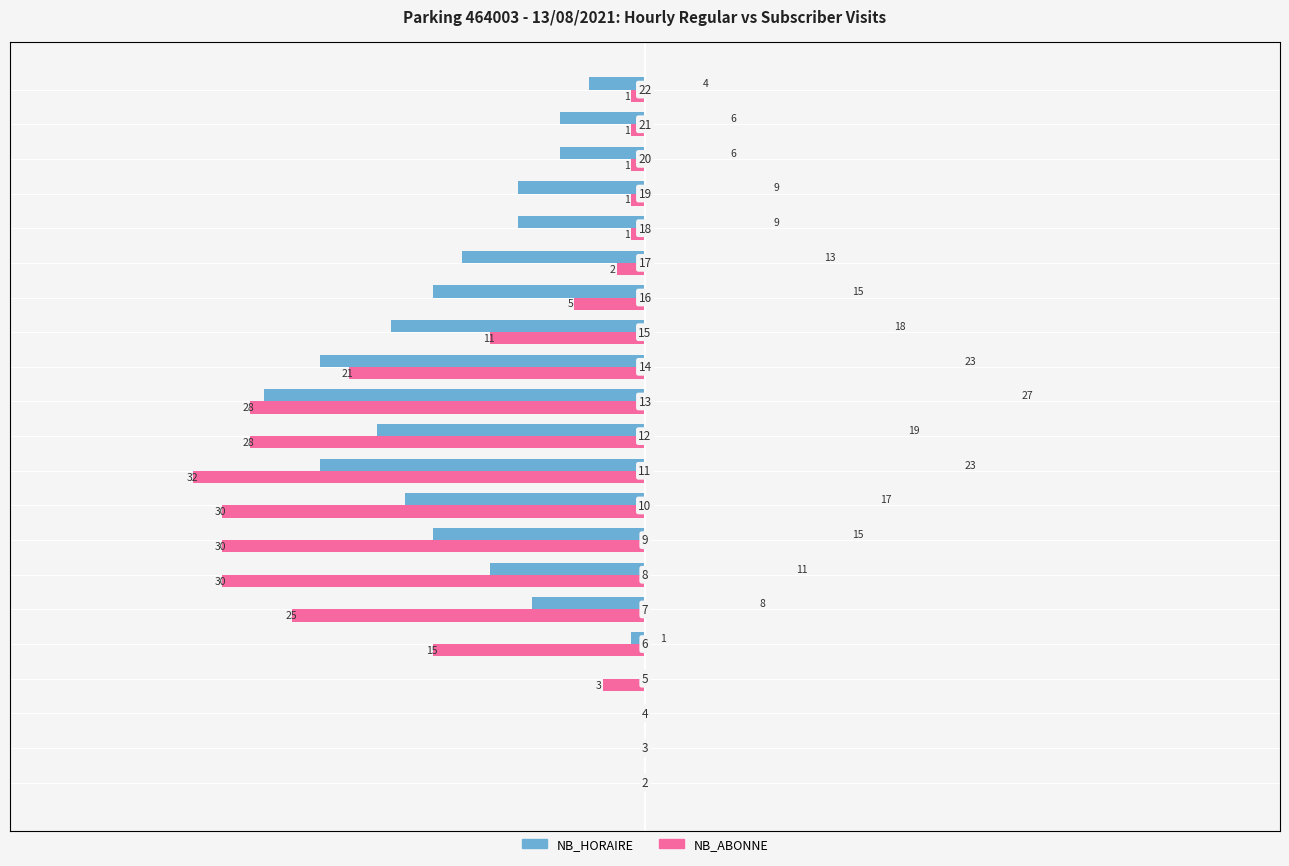

Rank the series by their average value, from lowest to highest.

NB_HORAIRE, NB_ABONNE